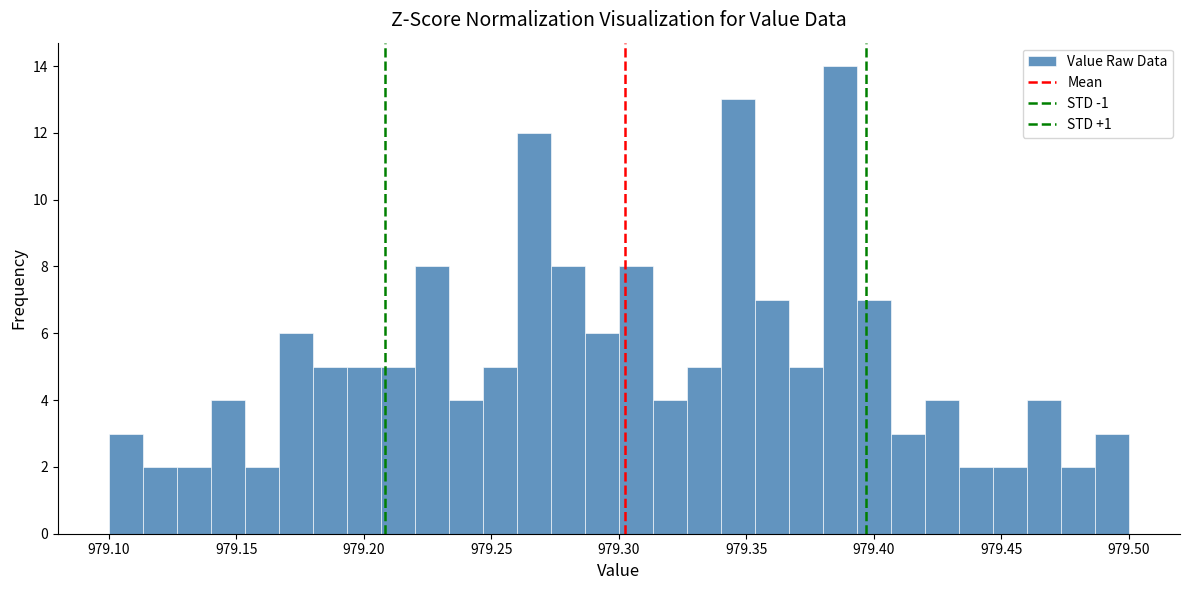

Around what value on the x-axis is the tallest bar? Give the approximate position of its centre, as read against the axis.

979.385